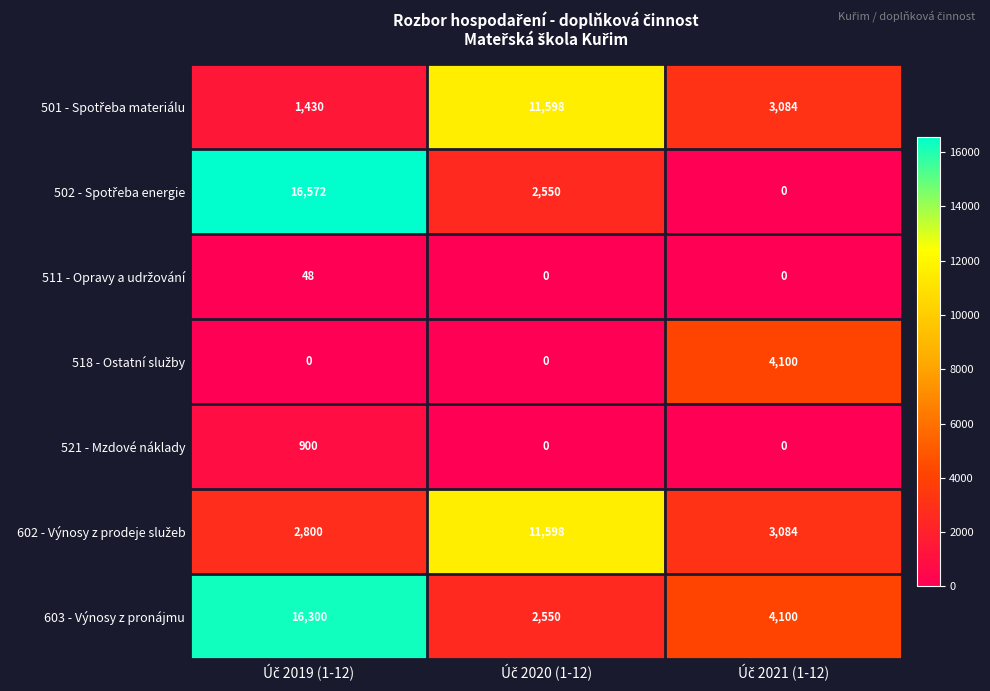

At how many categories does at least one series exceed 2594?

3